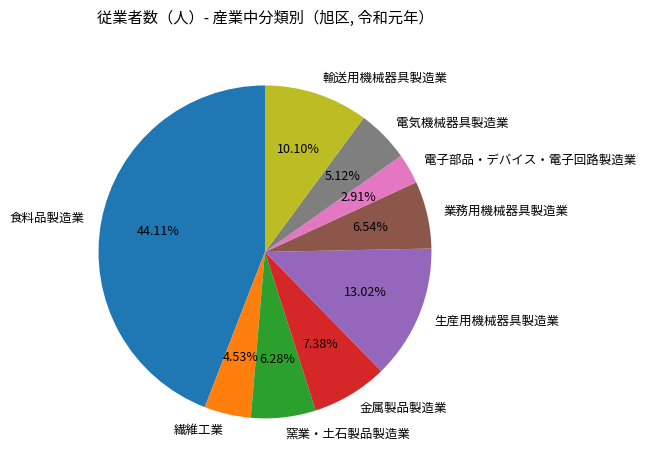

Does 電子部品・デバイス・電子回路製造業 represent more than half of the total?

No